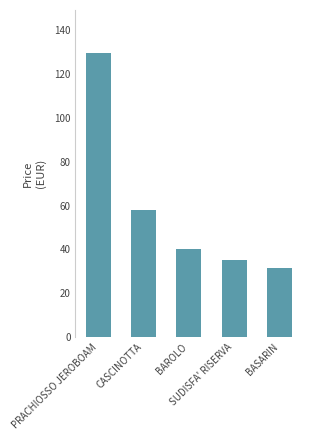

True or false: the data shows 57.1 at SUDISFA' RISERVA.

False